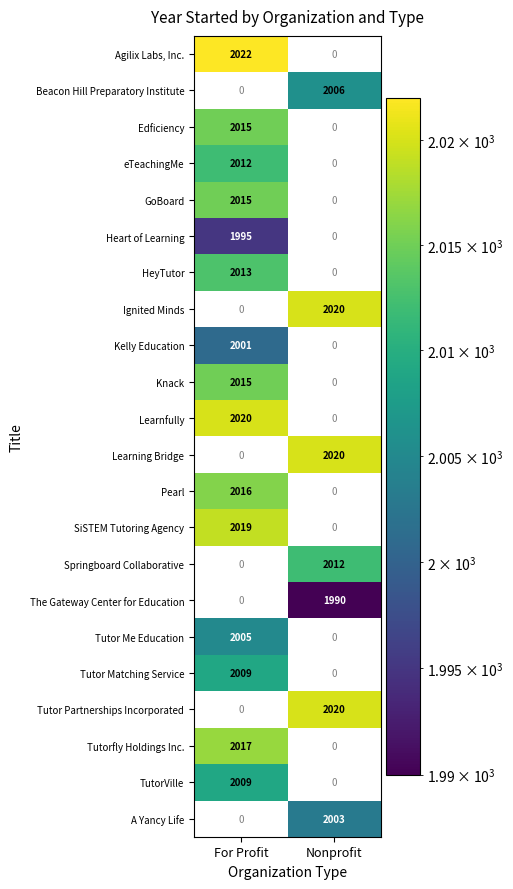

Rank the categories by Kelly Education value from highest to lowest.

For Profit, Nonprofit